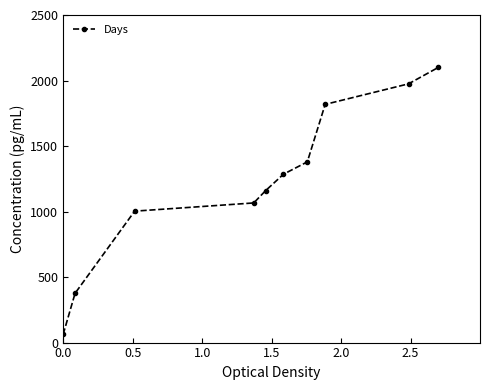

What is the difference between the second highest and second lowest values?

1598.5